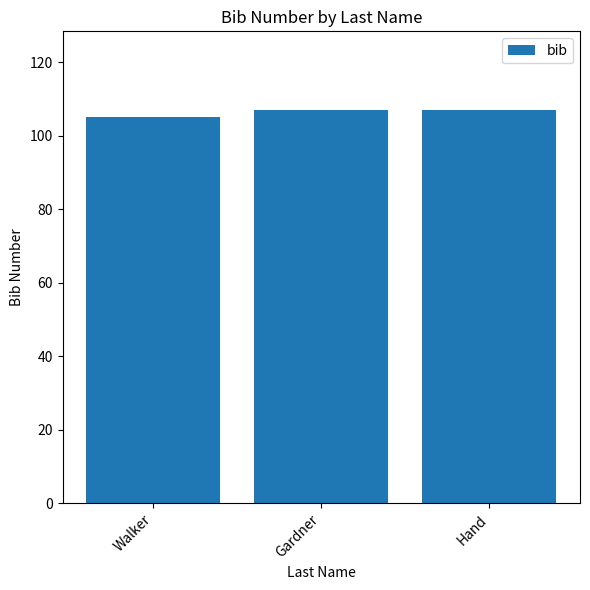

At which category does the chart reach its peak across all series?

Gardner